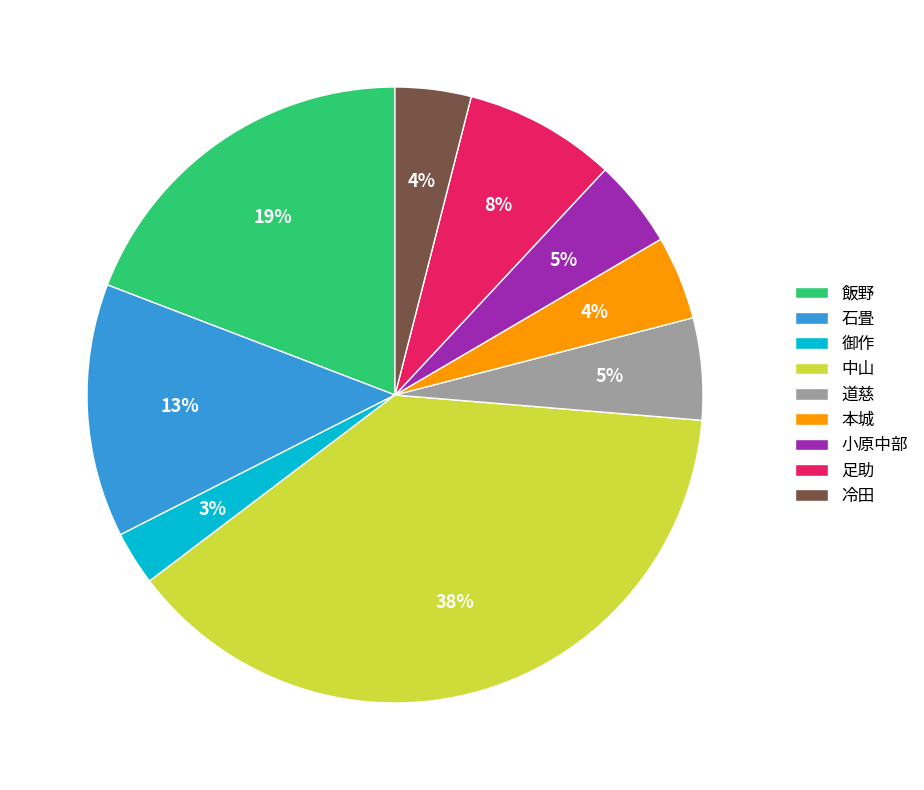

What percentage is the 石畳 slice, to the nearest percent?

13%